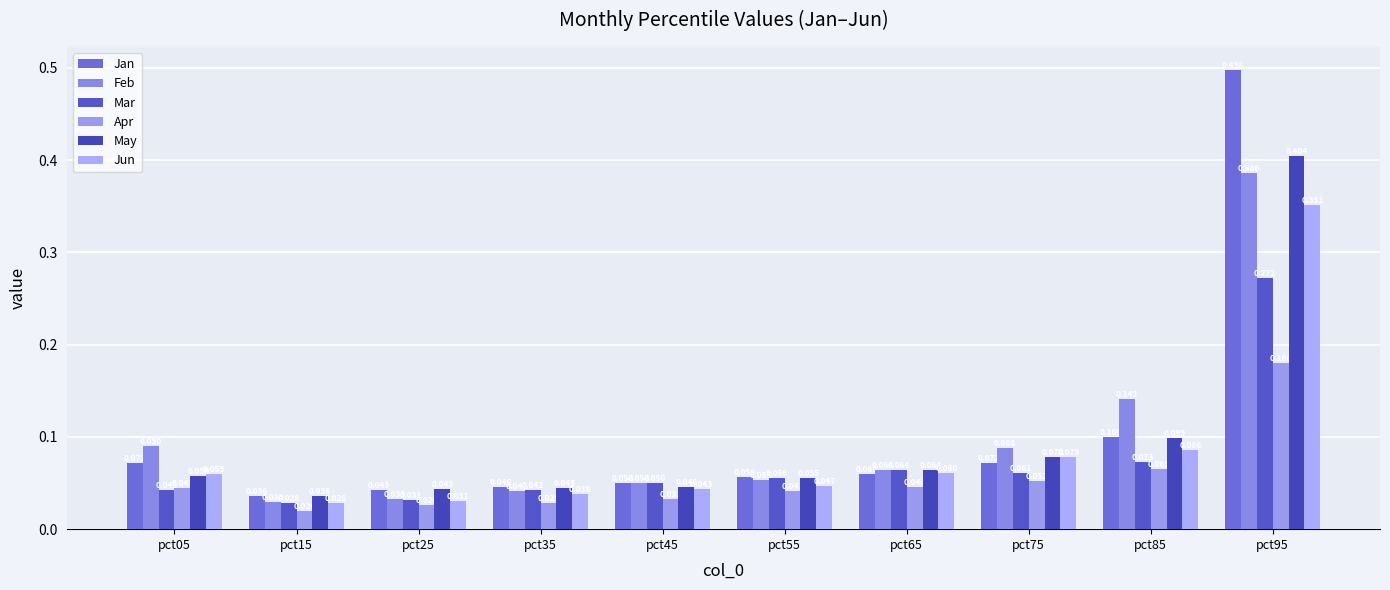

Reading right to left, transcribe all the data shown in this chart.

Jan: pct95=0.5	pct85=0.1	pct75=0.1	pct65=0.1	pct55=0.1	pct45=0.1	pct35=0.0	pct25=0.0	pct15=0.0	pct05=0.1
Feb: pct95=0.4	pct85=0.1	pct75=0.1	pct65=0.1	pct55=0.1	pct45=0.0	pct35=0.0	pct25=0.0	pct15=0.0	pct05=0.1
Mar: pct95=0.3	pct85=0.1	pct75=0.1	pct65=0.1	pct55=0.1	pct45=0.1	pct35=0.0	pct25=0.0	pct15=0.0	pct05=0.0
Apr: pct95=0.2	pct85=0.1	pct75=0.1	pct65=0.0	pct55=0.0	pct45=0.0	pct35=0.0	pct25=0.0	pct15=0.0	pct05=0.0
May: pct95=0.4	pct85=0.1	pct75=0.1	pct65=0.1	pct55=0.1	pct45=0.0	pct35=0.0	pct25=0.0	pct15=0.0	pct05=0.1
Jun: pct95=0.4	pct85=0.1	pct75=0.1	pct65=0.1	pct55=0.0	pct45=0.0	pct35=0.0	pct25=0.0	pct15=0.0	pct05=0.1